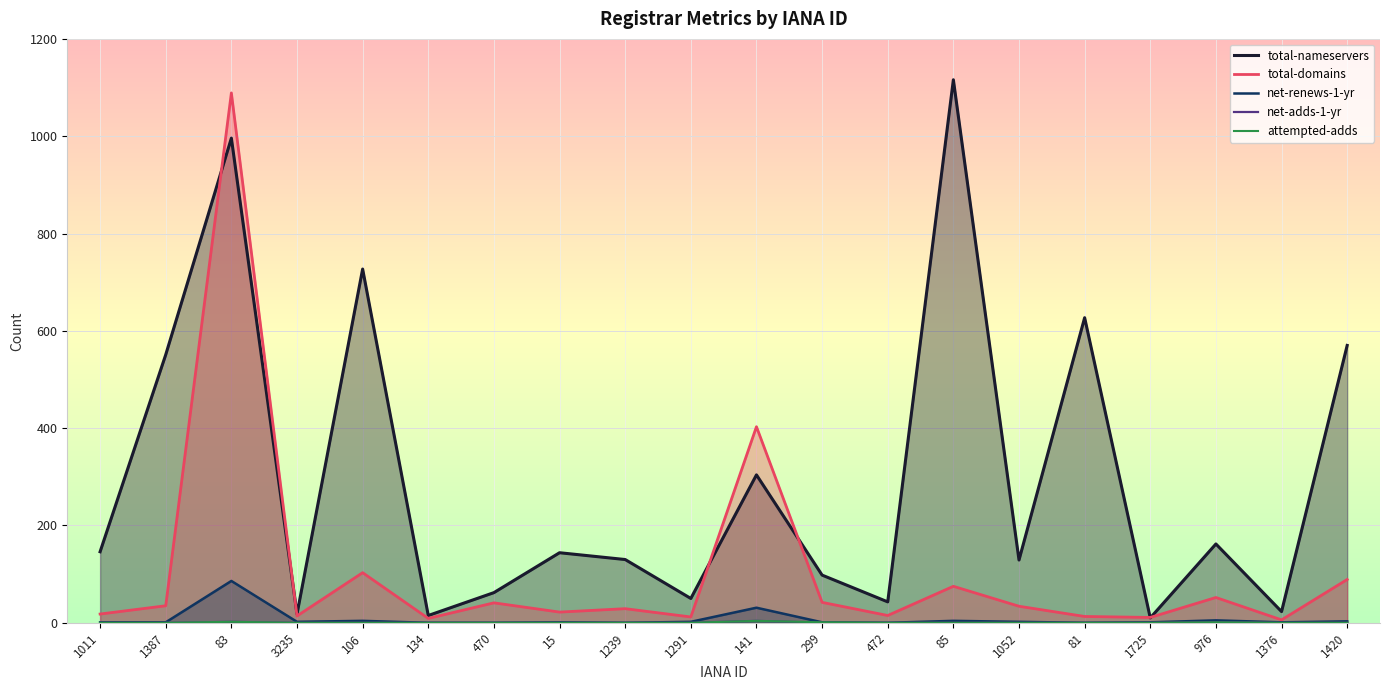

True or false: total-nameservers has more than 0 interior local peaks.

True